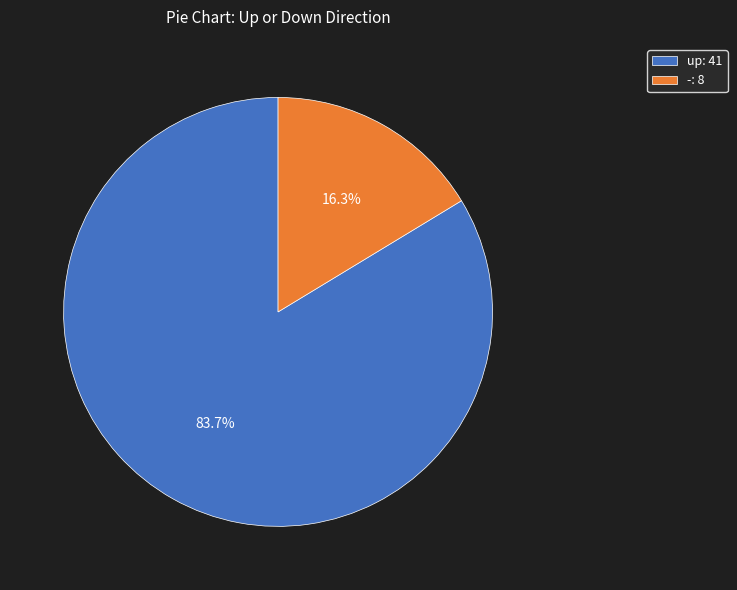

Combined, what portion of the pie is - and up?

100.0%